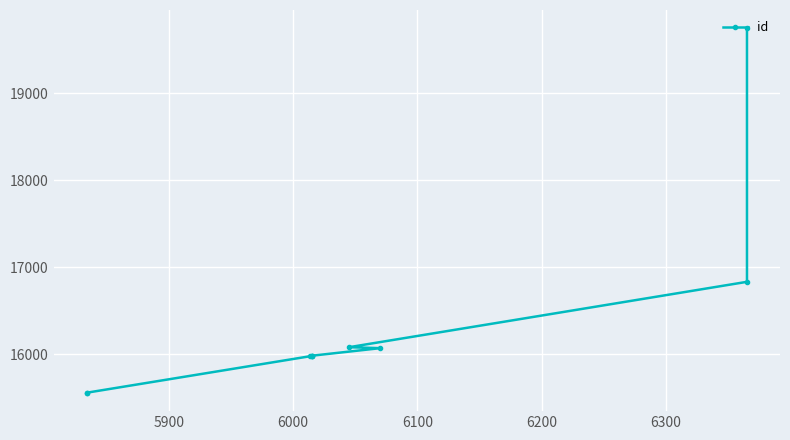

Reading left to right, list all the values displayed in this chart.

15556	15558	15978	15979	15982	15983	16070	16081	16832	19745